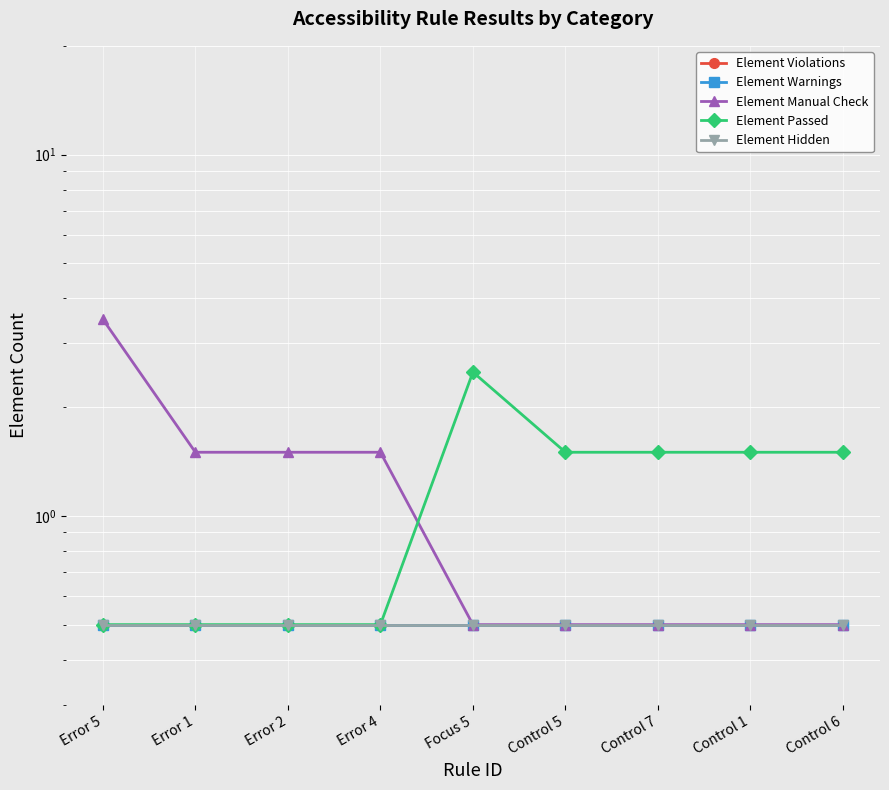

Is it true that Element Warnings equals 0.5 at Control 1?

True